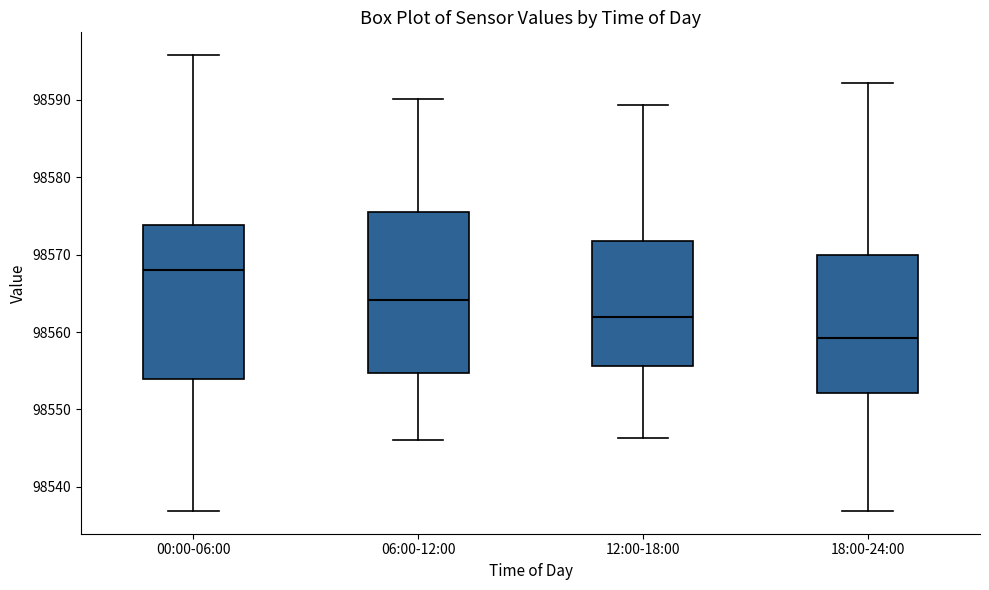

Reading left to right, transcribe this box plot: for each box, give where its median line is, the range the box spans, and where its two whiskers end, as read against the y-axis. The values are not printed on the chart, so give them approximately, as read against the axis.

00:00-06:00: median 98568, box 98554 to 98574, whiskers 98537 to 98596
06:00-12:00: median 98564, box 98555 to 98576, whiskers 98546 to 98590
12:00-18:00: median 98562, box 98556 to 98572, whiskers 98546 to 98589
18:00-24:00: median 98559, box 98552 to 98570, whiskers 98537 to 98592